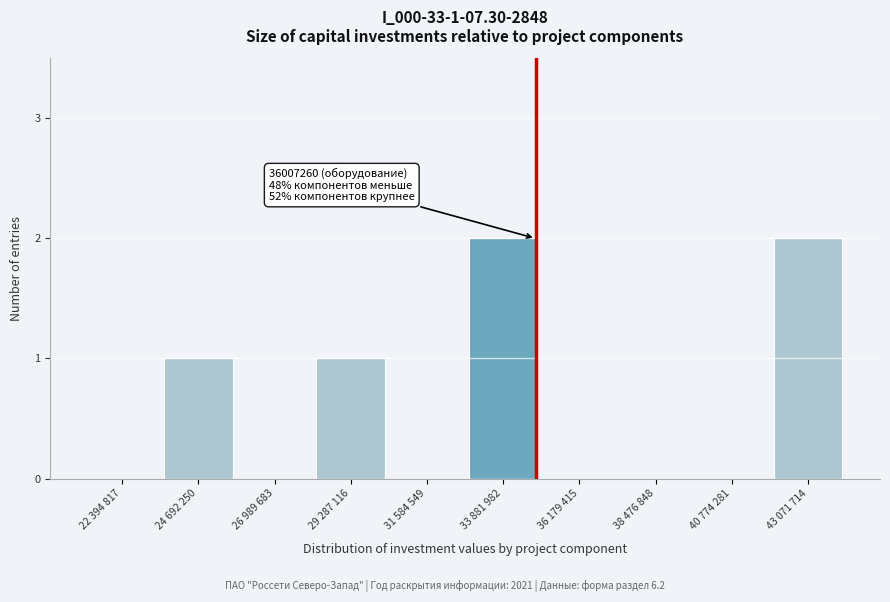

Reading left to right, transcribe all the data shown in this chart.

22 394 817=0	24 692 250=1	26 989 683=0	29 287 116=1	31 584 549=0	33 881 982=2	36 179 415=0	38 476 848=0	40 774 281=0	43 071 714=2